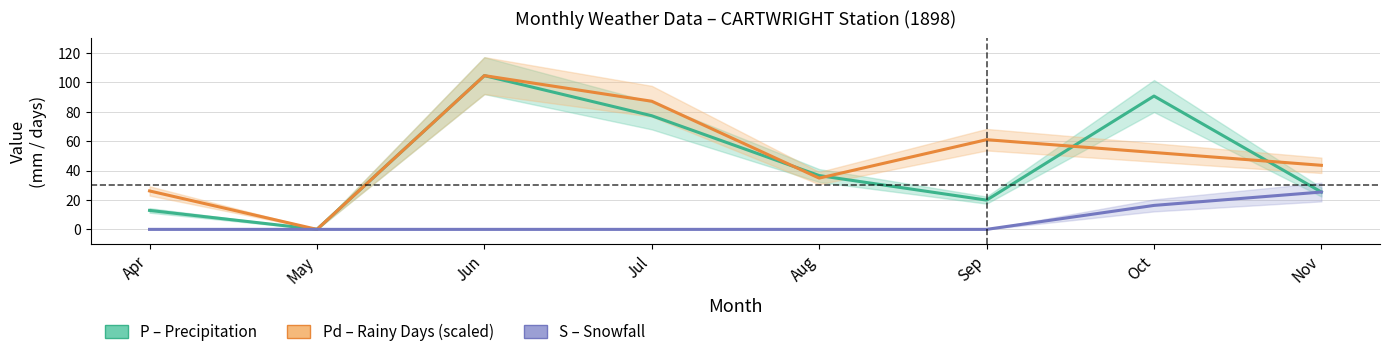

Is it true that Pd (Rainy Days, scaled) equals 34.9 at Aug?

True